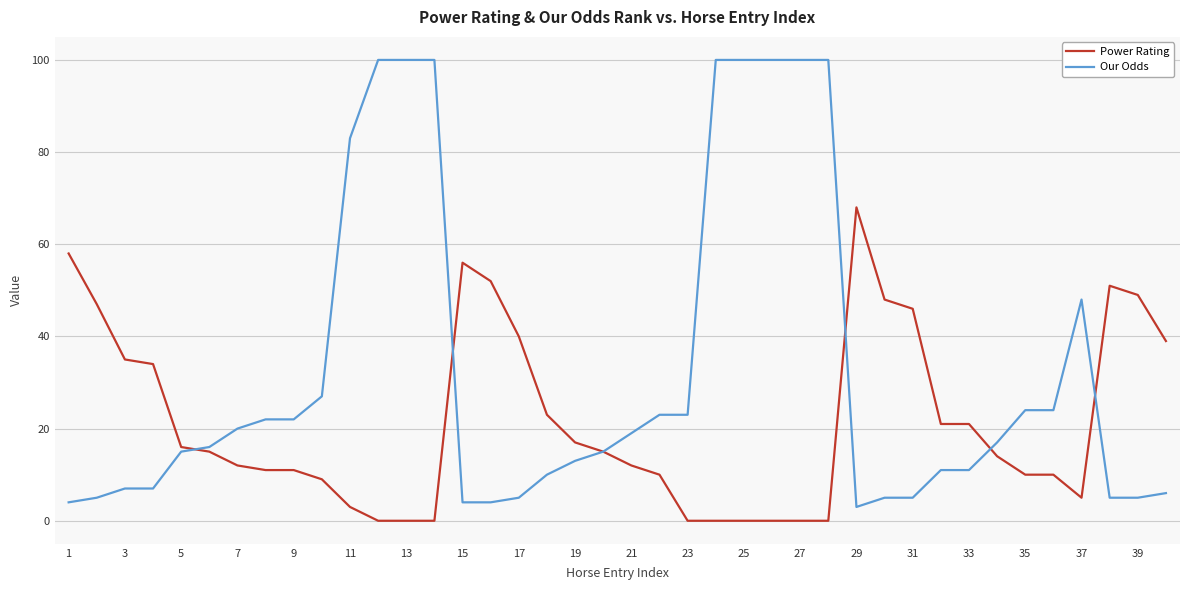

What is the maximum value for Power Rating?

68